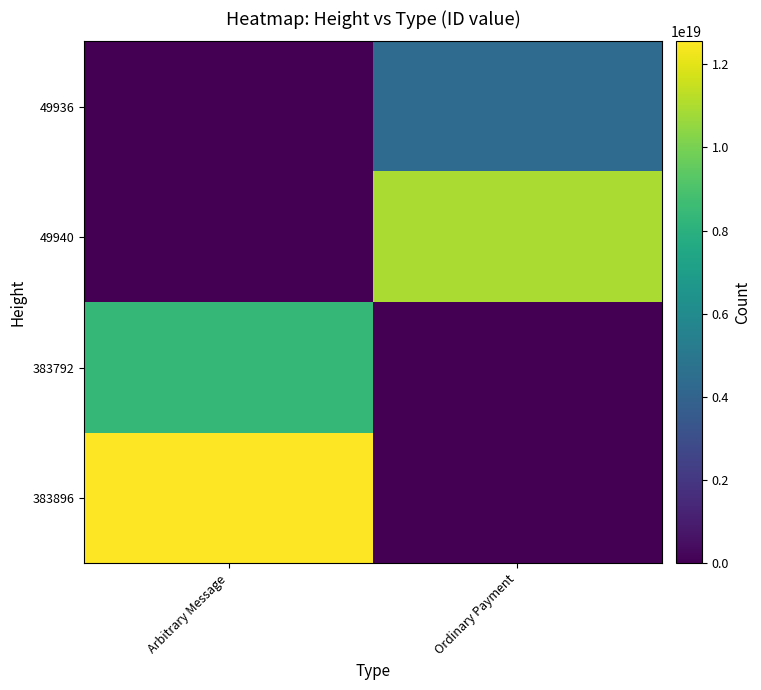

What is the sum of all Ordinary Payment values?

15352613463480156160